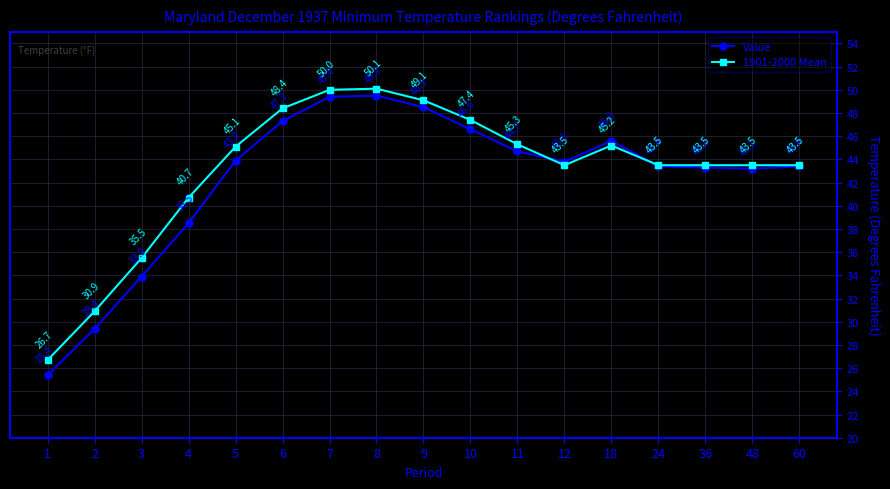

Reading left to right, what are all the values shown in this chart?

Value: 1=25.4	2=29.4	3=33.9	4=38.5	5=43.9	6=47.3	7=49.4	8=49.5	9=48.5	10=46.6	11=44.7	12=43.8	18=45.6	24=43.4	36=43.3	48=43.2	60=43.4
1901-2000 Mean: 1=26.7	2=30.9	3=35.5	4=40.7	5=45.1	6=48.4	7=50.0	8=50.1	9=49.1	10=47.4	11=45.3	12=43.5	18=45.2	24=43.5	36=43.5	48=43.5	60=43.5